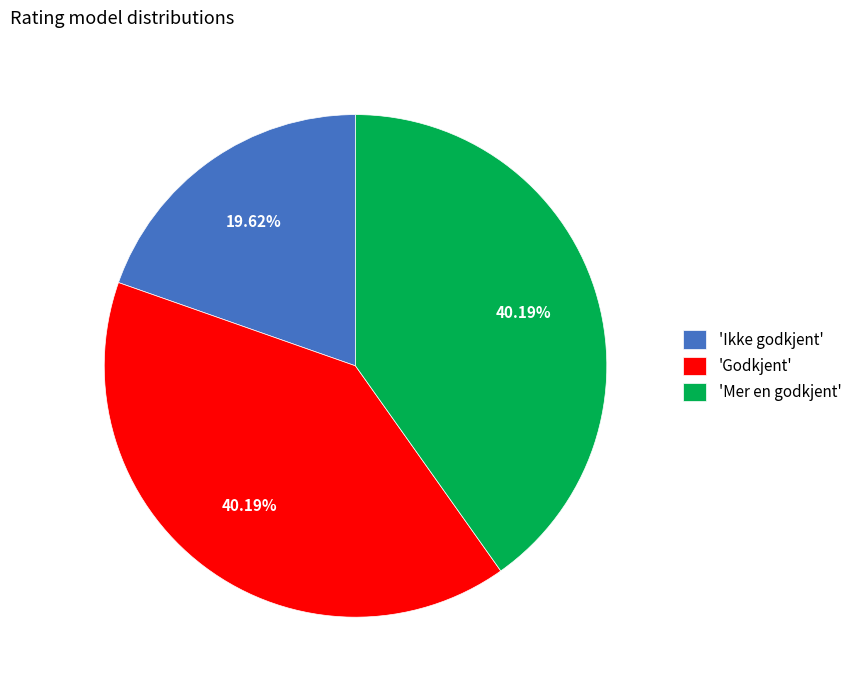

Is there a majority slice in this chart?

No